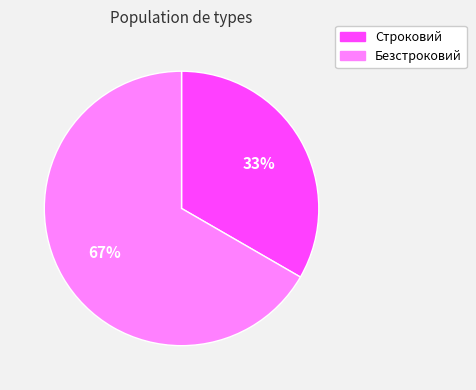

What percentage is the Строковий slice, to the nearest percent?

33%